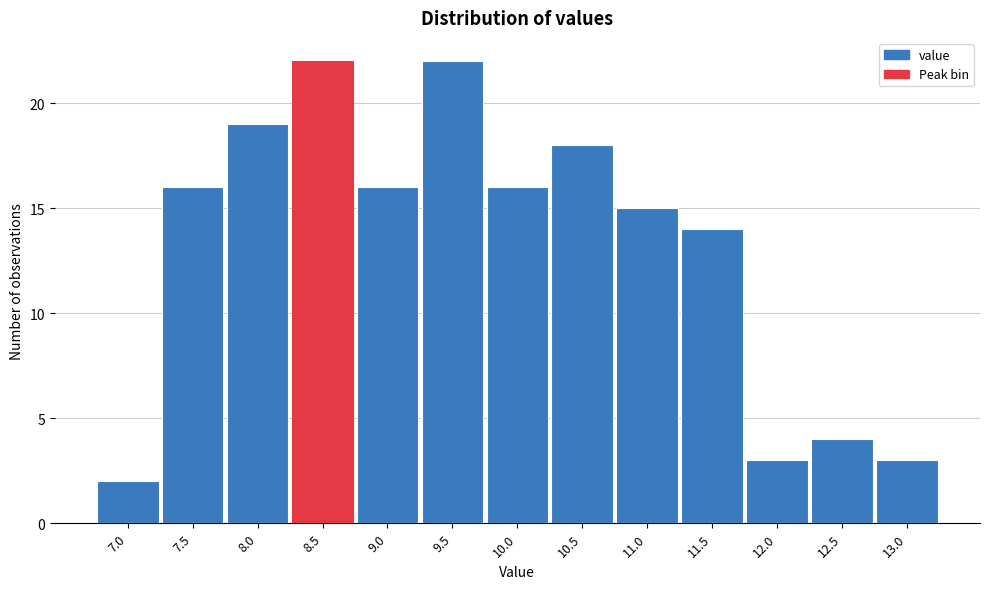

Reading left to right, transcribe all the data shown in this chart.

2	16	19	22	16	22	16	18	15	14	3	4	3